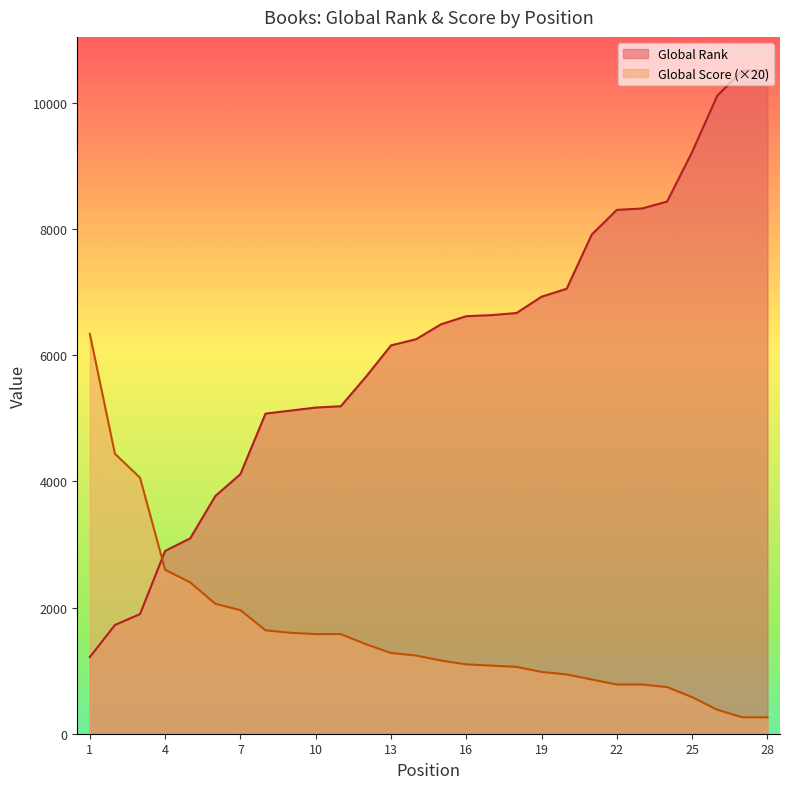

True or false: Global Rank has more than 2 interior local peaks.

False